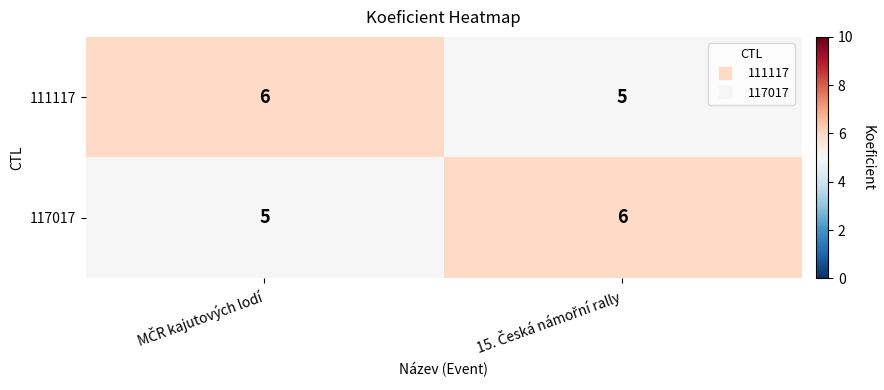

What is the sum of all 111117 values?

11